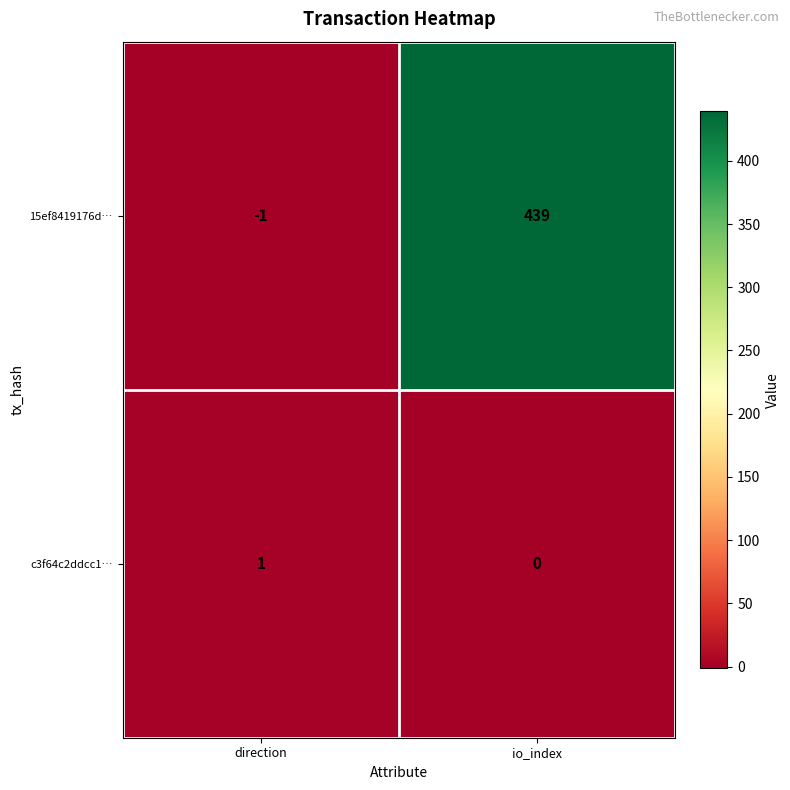

How many distinct data groups are displayed?

2